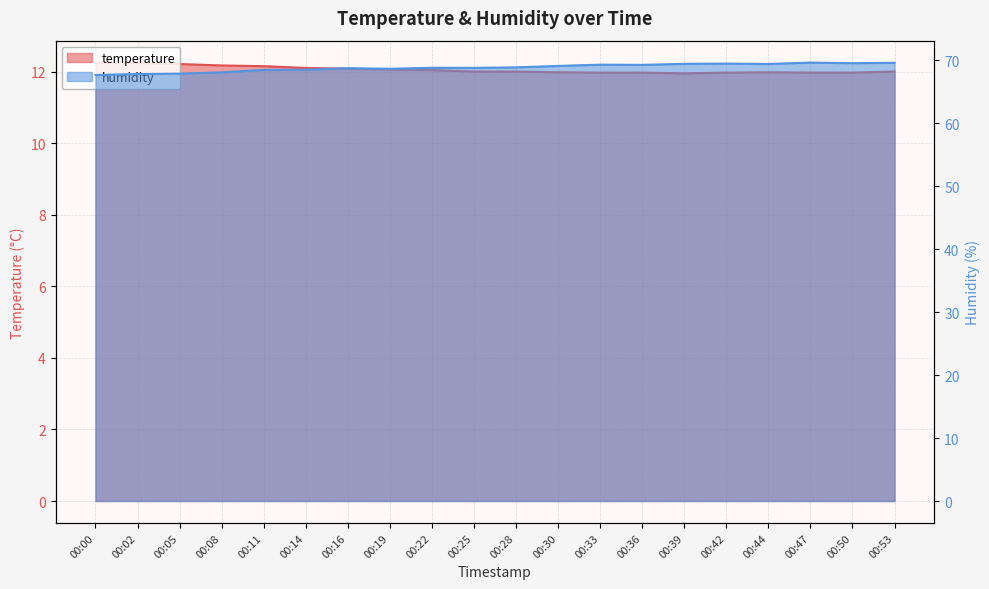

List the labels in order of temperature value, largest first.

00:00, 00:02, 00:05, 00:08, 00:11, 00:14, 00:16, 00:19, 00:22, 00:25, 00:28, 00:53, 00:30, 00:44, 00:33, 00:36, 00:42, 00:47, 00:50, 00:39